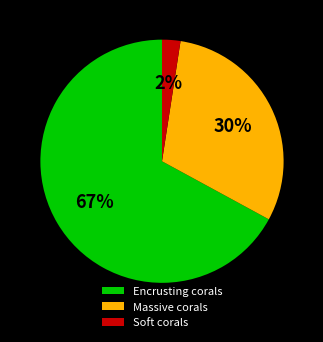

Between Massive corals and Soft corals, which is larger?

Massive corals